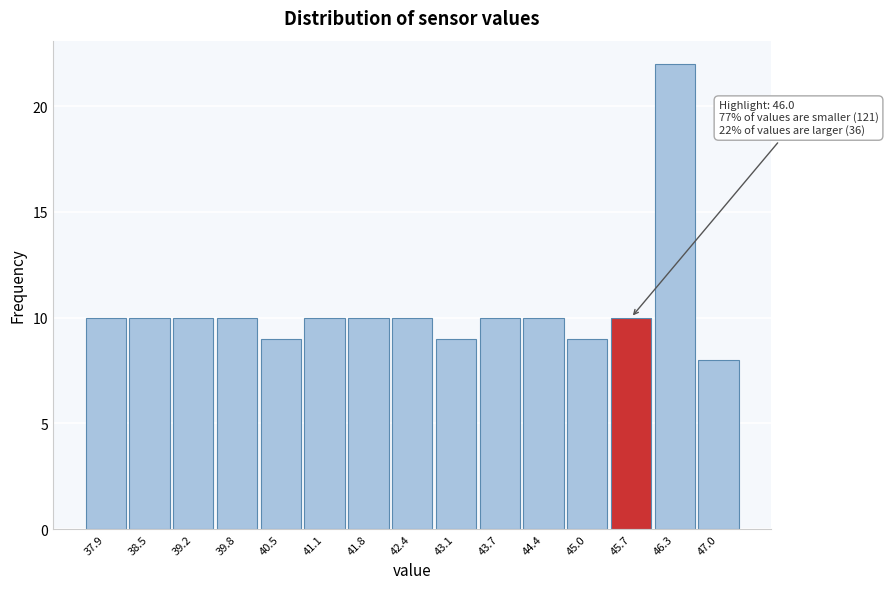

Reading left to right, extract all data points from this chart.

10	10	10	10	9	10	10	10	9	10	10	9	10	22	8